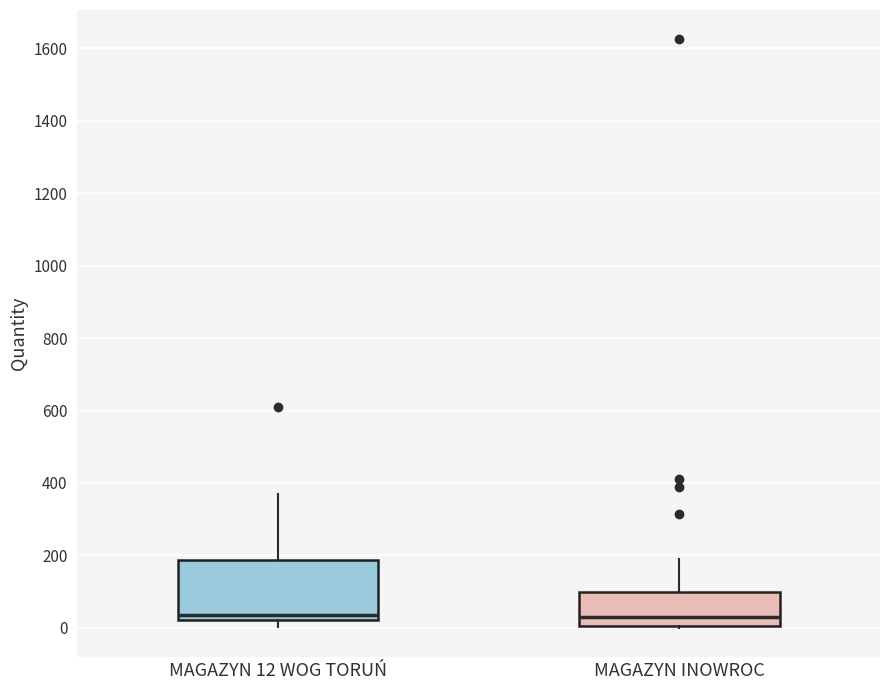

Comparing the boxes themselves (not the whiskers), which one is the tallest?

MAGAZYN 12 WOG TORUŃ